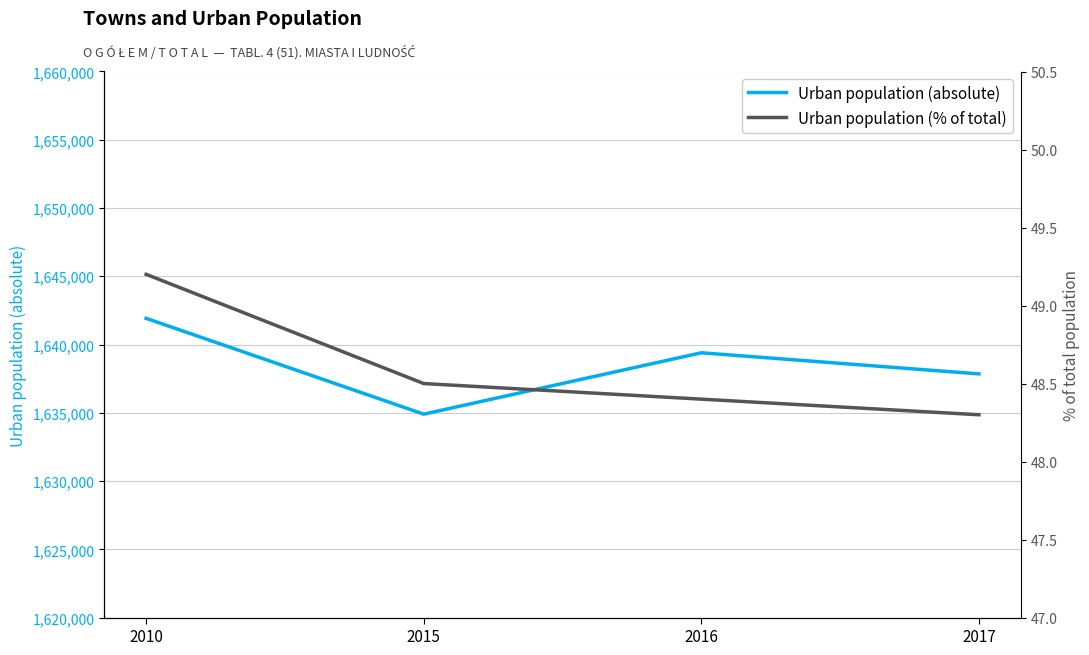

Between 2016 and 2015, which is larger?

2016